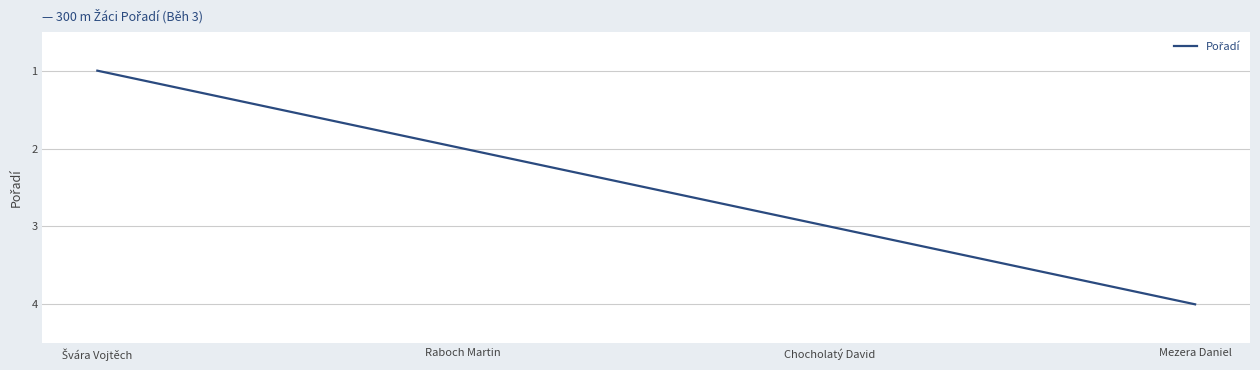

What is the ratio of the value at Raboch Martin to the value at Mezera Daniel?

0.5